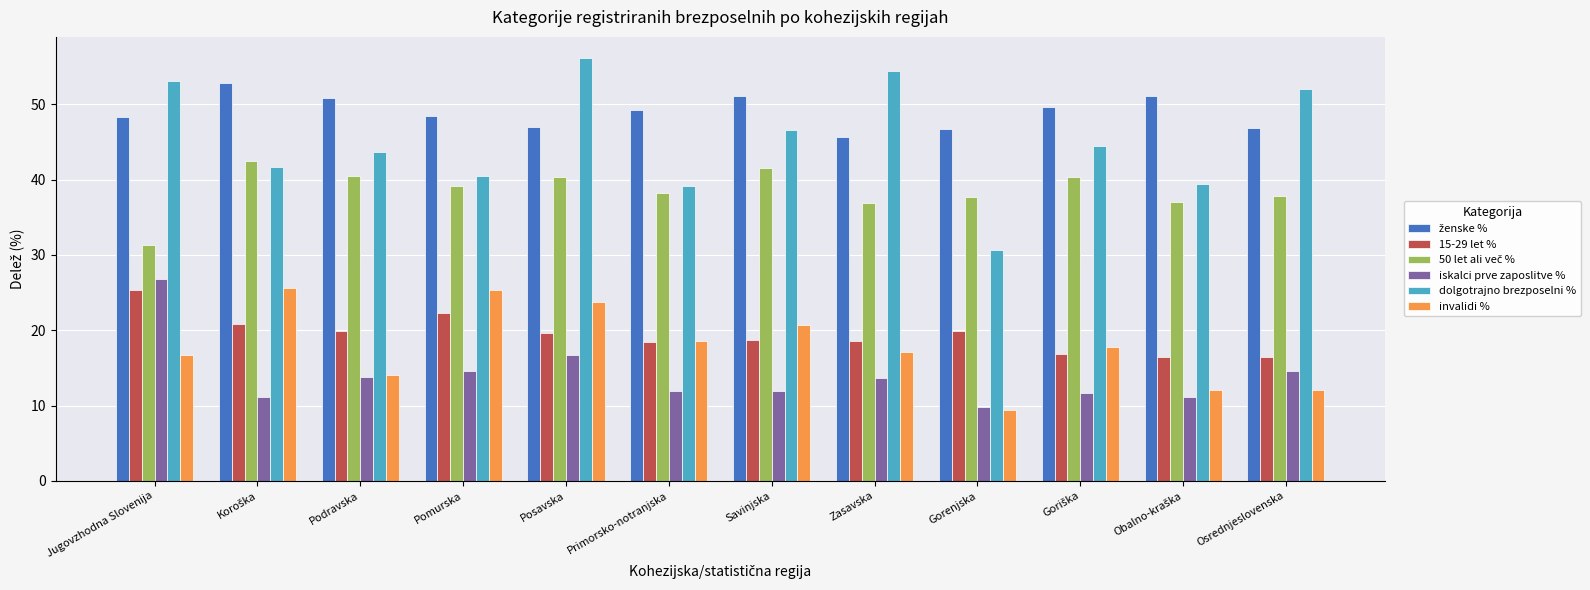

What is the average value of the 15-29 let % series?

19.5